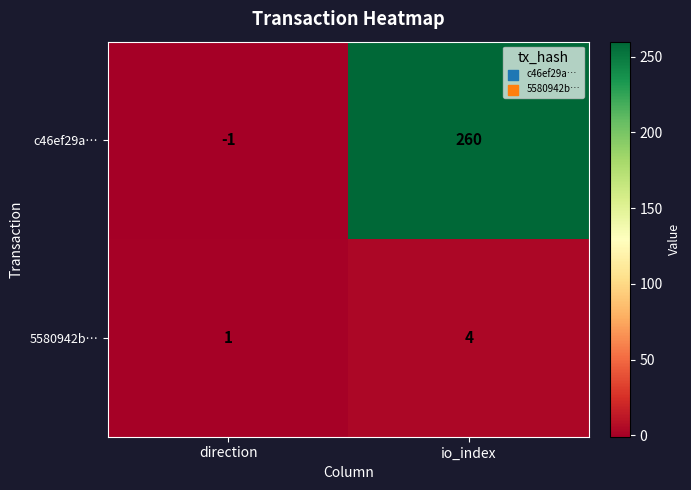

The 5580942b… series shows 0 at direction. True or false?

False